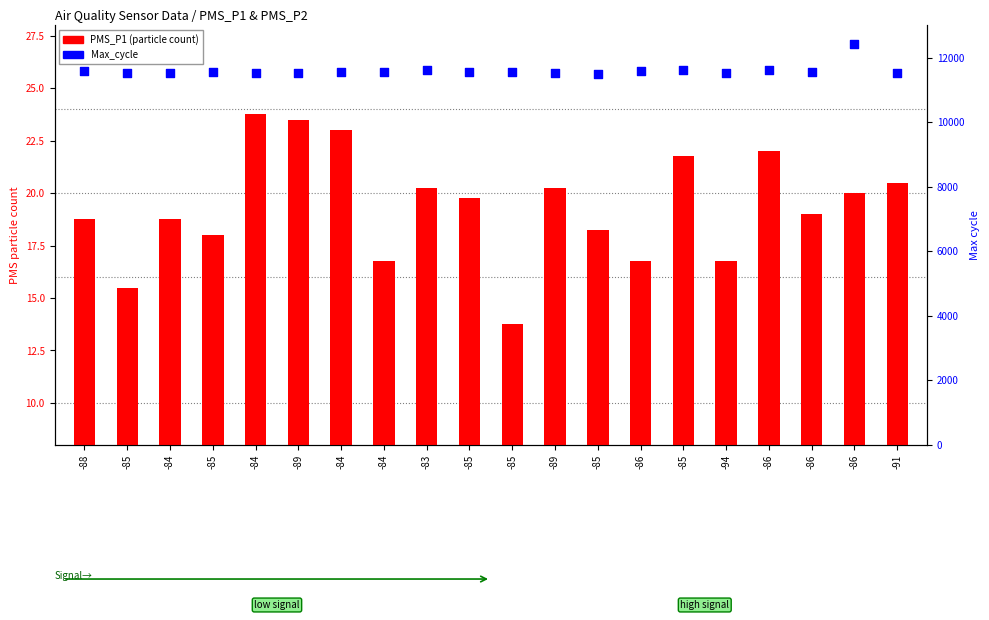

Is the value of Max_cycle at -84 greater than the value of PMS_P1 at -91?

Yes